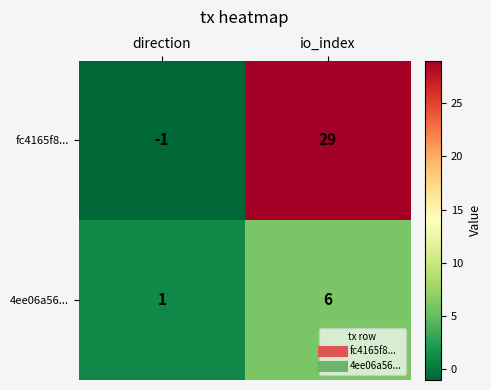

What is the approximate value of 4ee06a56... at io_index?

6